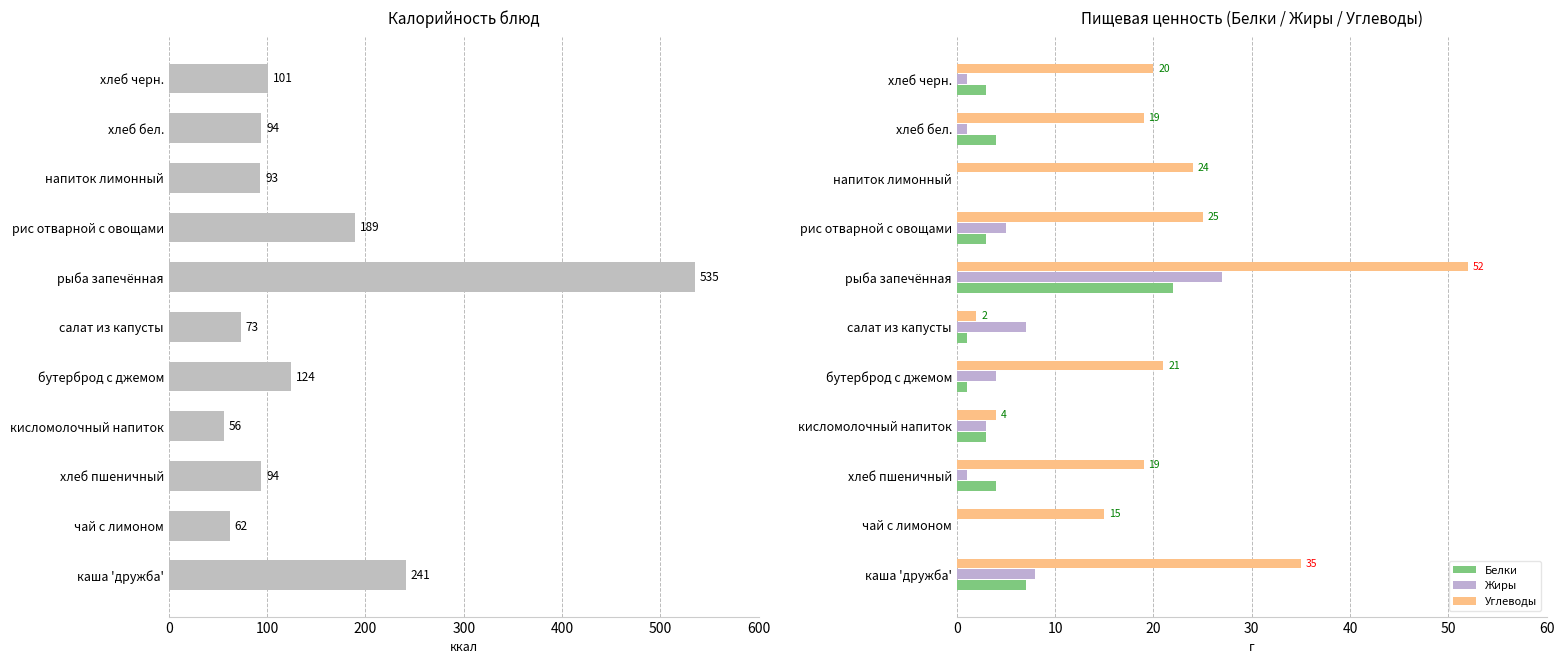

Is the value of Углеводы at 100 greater than the value of Жиры at 400?

Yes